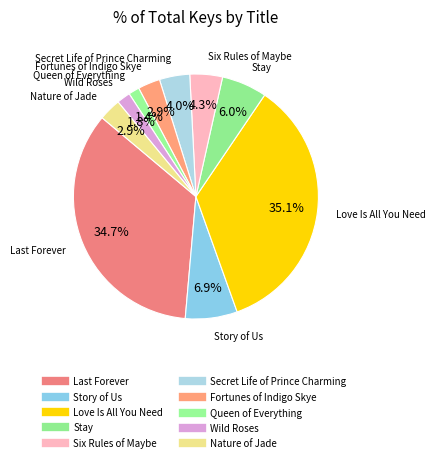

To the nearest percent, what percentage of the pie is Story of Us?

7%